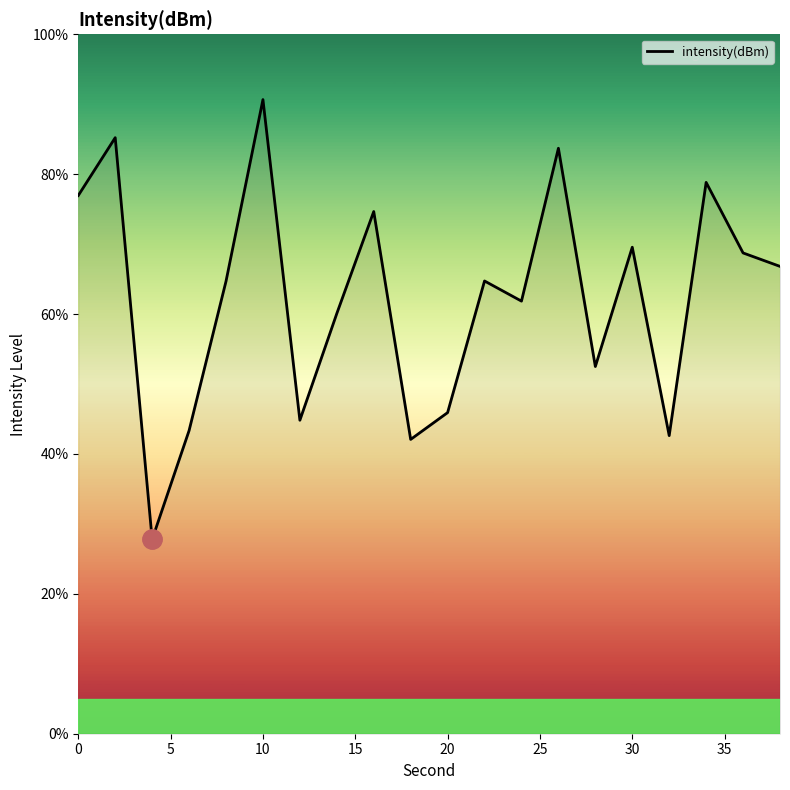

What is the difference between the maximum and minimum values?

62.9